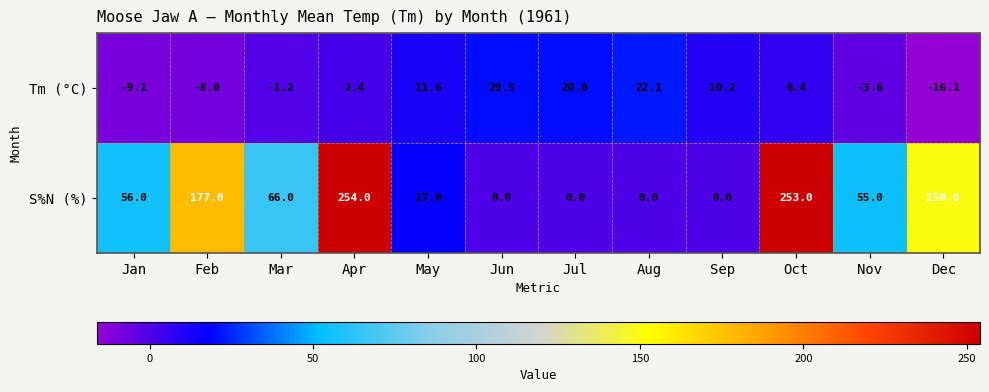

Rank the series by their maximum value, from highest to lowest.

S%N (%), Tm (°C)